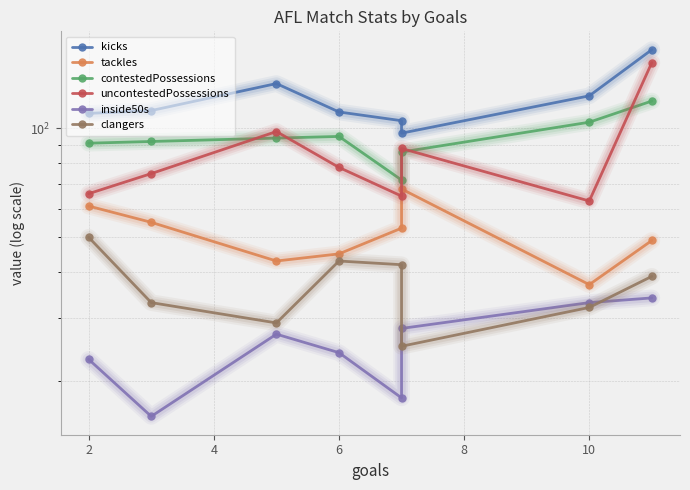

Where is the first local maximum for clangers?

6